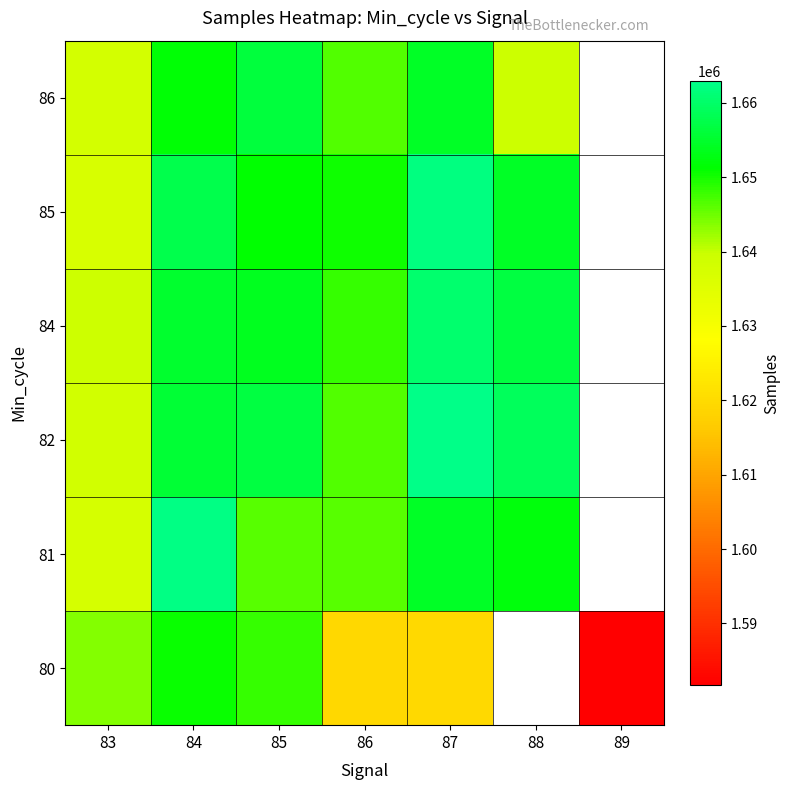

List the labels in order of 80 value, largest first.

84, 85, 83, 87, 86, 88, 89